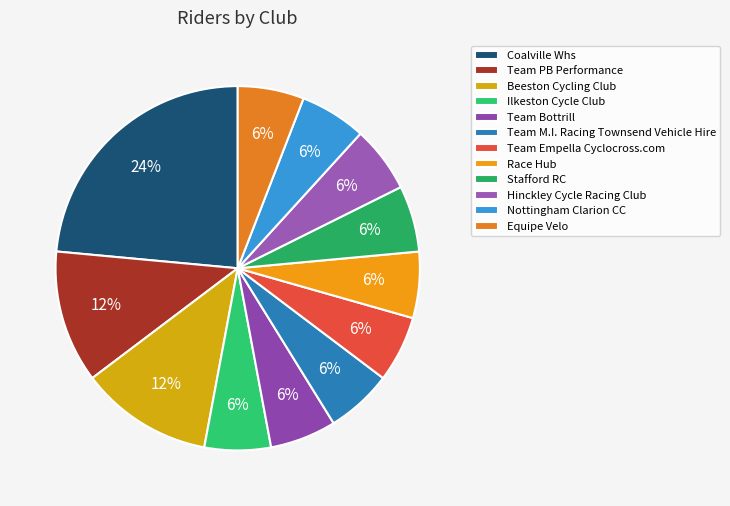

True or false: Ilkeston Cycle Club accounts for 6% of the total.

True